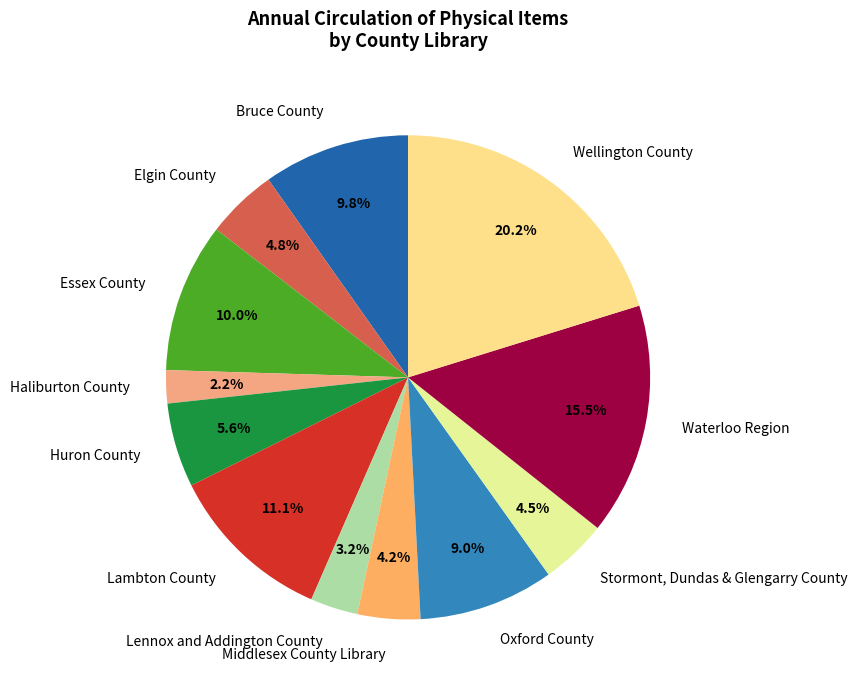

Between Middlesex County Library and Elgin County, which is larger?

Elgin County